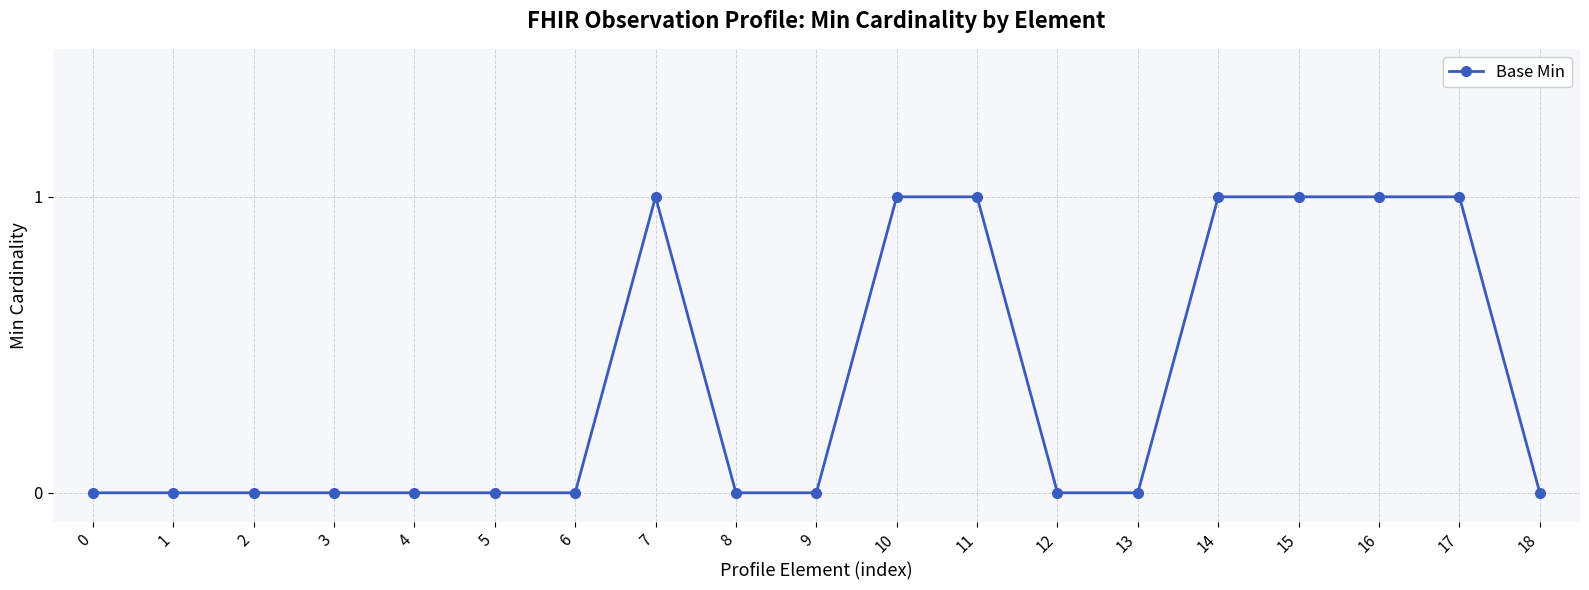

Does the chart have visible grid lines?

Yes